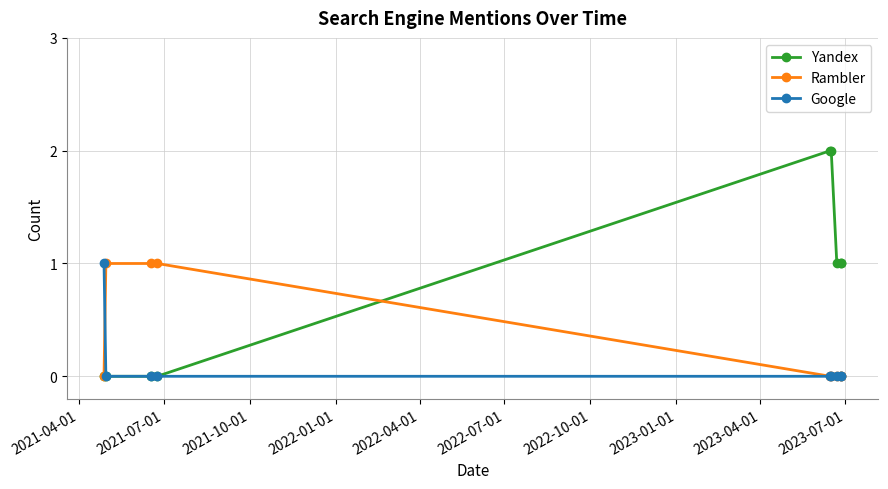

Rank the series by their average value, from lowest to highest.

Google, Rambler, Yandex